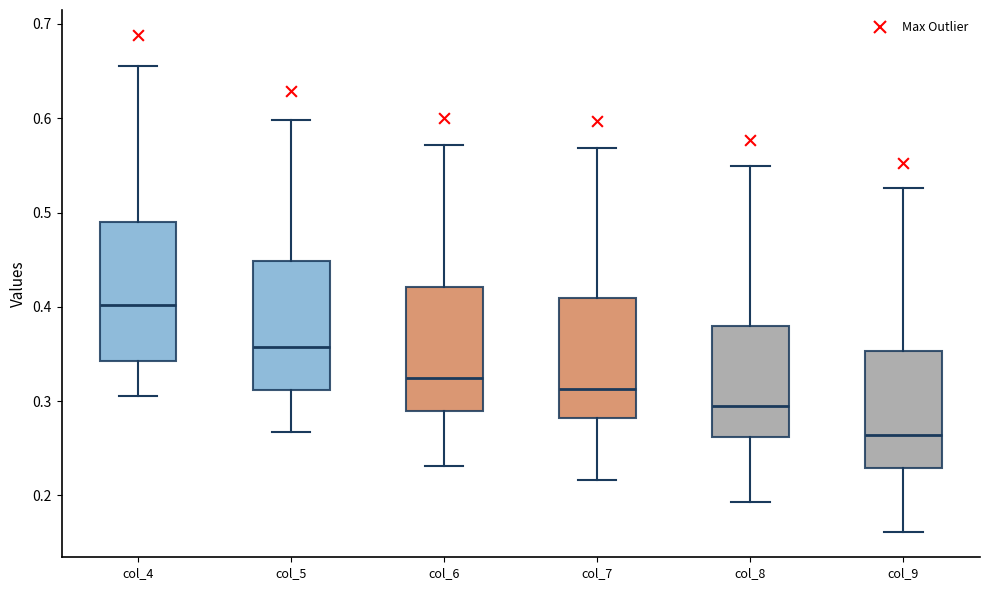

Reading left to right, read every box against the y-axis: the position of its median line, the range the box covers, and the ends of its whiskers. The values are not printed on the chart, so give them approximately, as read against the axis.

col_4: median 0.40, box 0.34 to 0.49, whiskers 0.31 to 0.66
col_5: median 0.36, box 0.31 to 0.45, whiskers 0.27 to 0.60
col_6: median 0.32, box 0.29 to 0.42, whiskers 0.23 to 0.57
col_7: median 0.31, box 0.28 to 0.41, whiskers 0.22 to 0.57
col_8: median 0.29, box 0.26 to 0.38, whiskers 0.19 to 0.55
col_9: median 0.26, box 0.23 to 0.35, whiskers 0.16 to 0.53